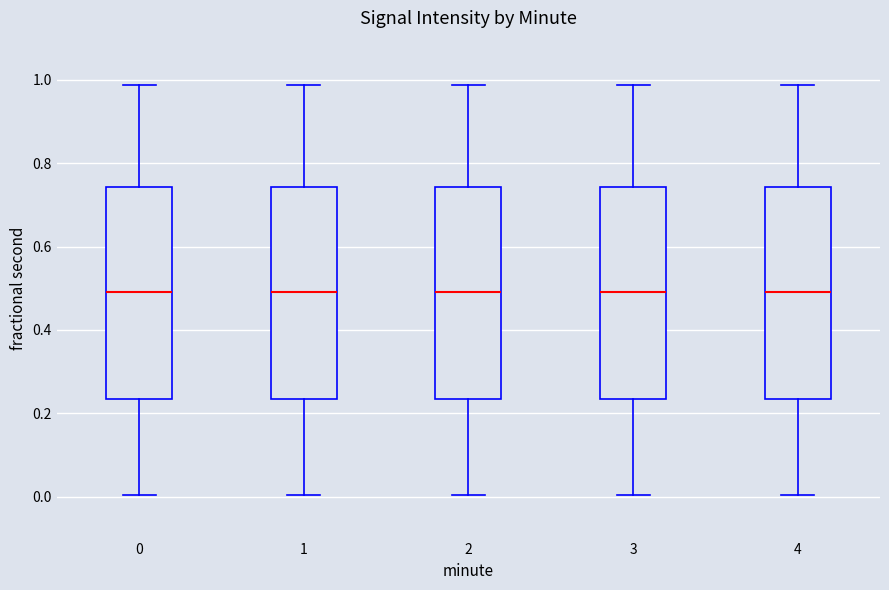

Reading left to right, transcribe this box plot: for each box, give where its median line is, the range the box spans, and where its two whiskers end, as read against the y-axis. The values are not printed on the chart, so give them approximately, as read against the axis.

0: median 0.50, box 0.24 to 0.74, whiskers 0.00 to 0.98
1: median 0.50, box 0.24 to 0.74, whiskers 0.00 to 0.98
2: median 0.50, box 0.24 to 0.74, whiskers 0.00 to 0.98
3: median 0.50, box 0.24 to 0.74, whiskers 0.00 to 0.98
4: median 0.50, box 0.24 to 0.74, whiskers 0.00 to 0.98